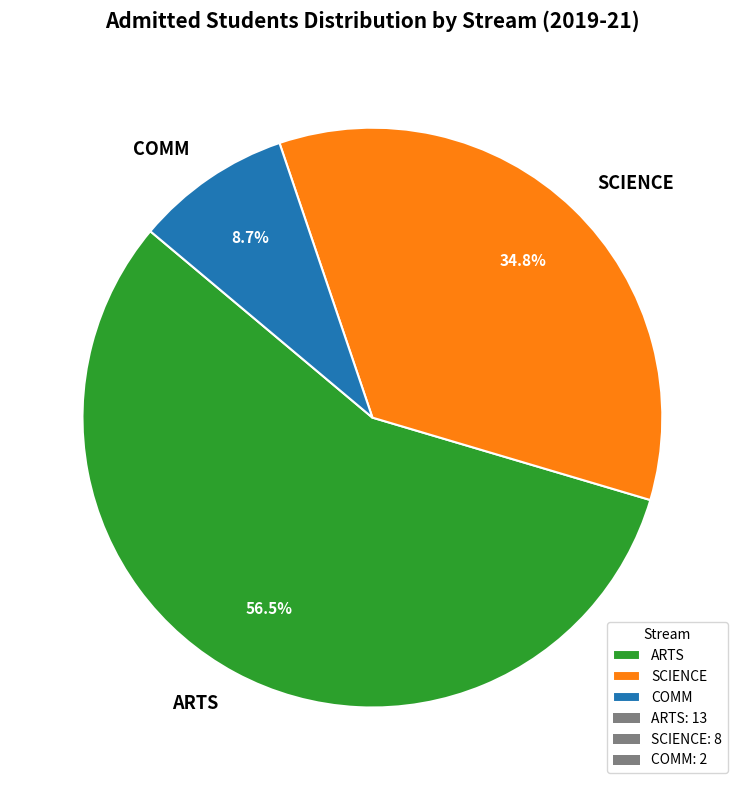

Which slice represents more than half of the pie?

ARTS